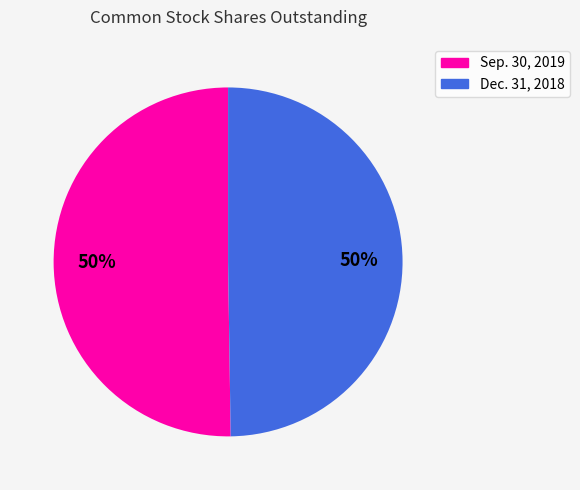

To the nearest percent, what percentage of the pie is Sep. 30, 2019?

50%